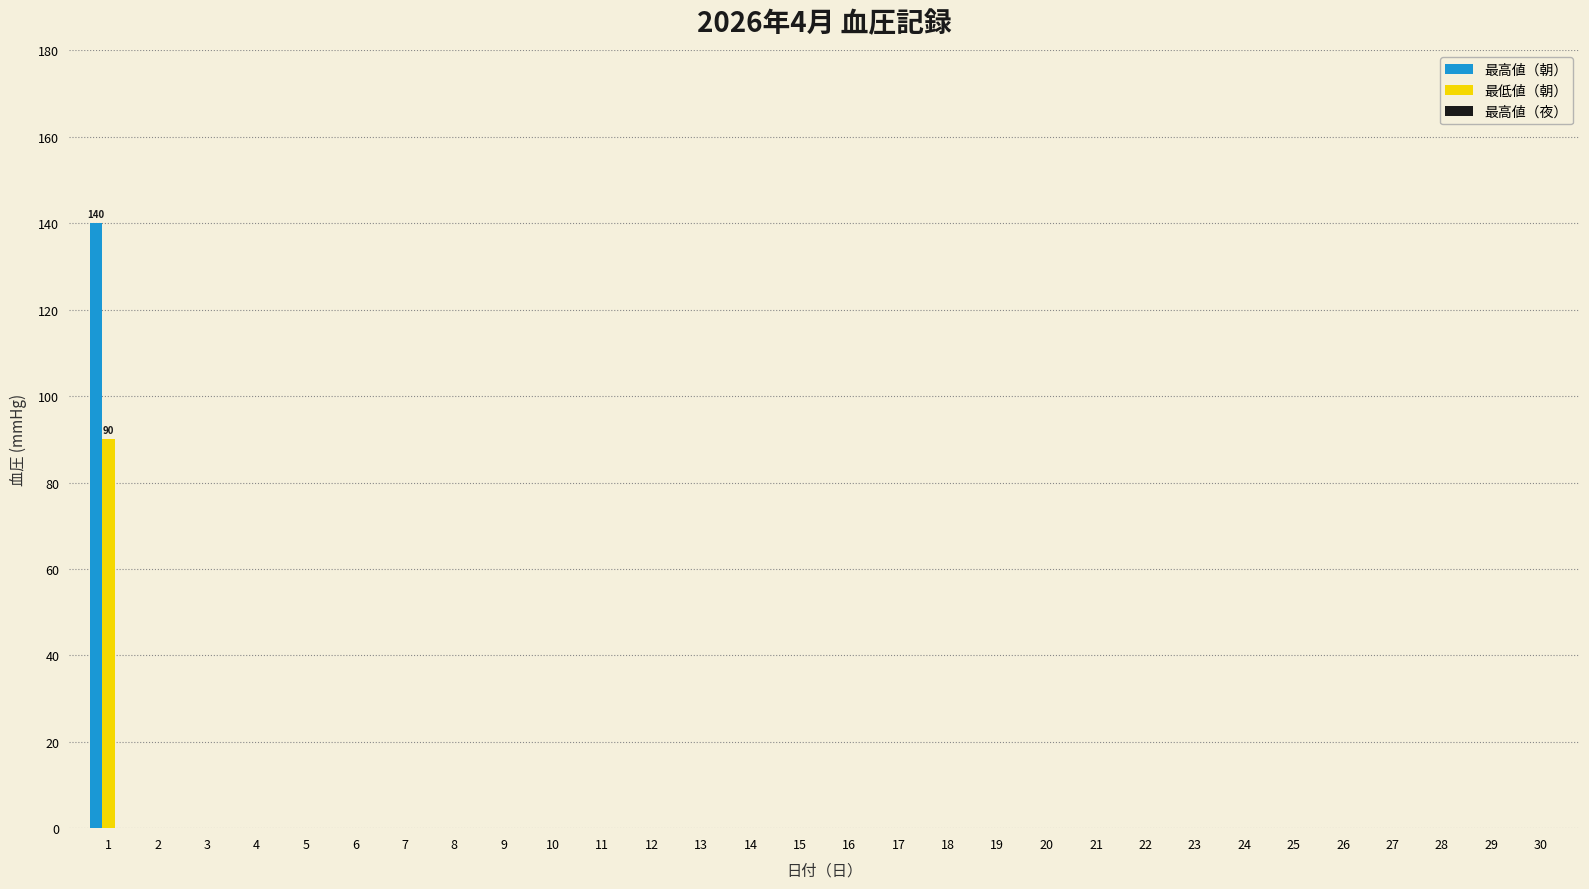

At which category is the sum across all series the highest?

1